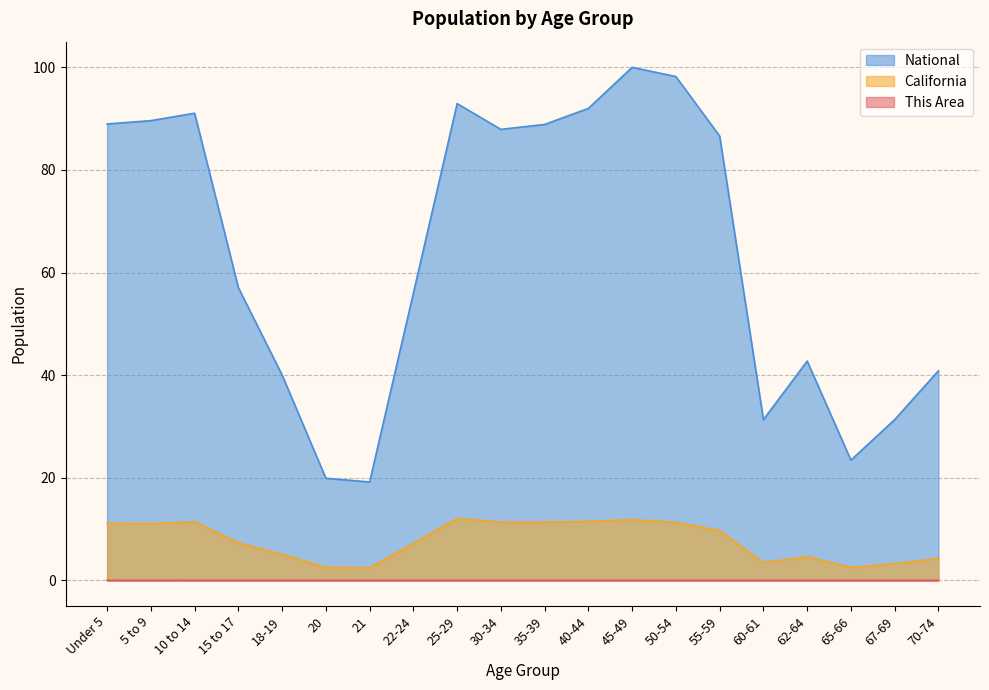

Rank the series by their maximum value, from highest to lowest.

National, California, This Area